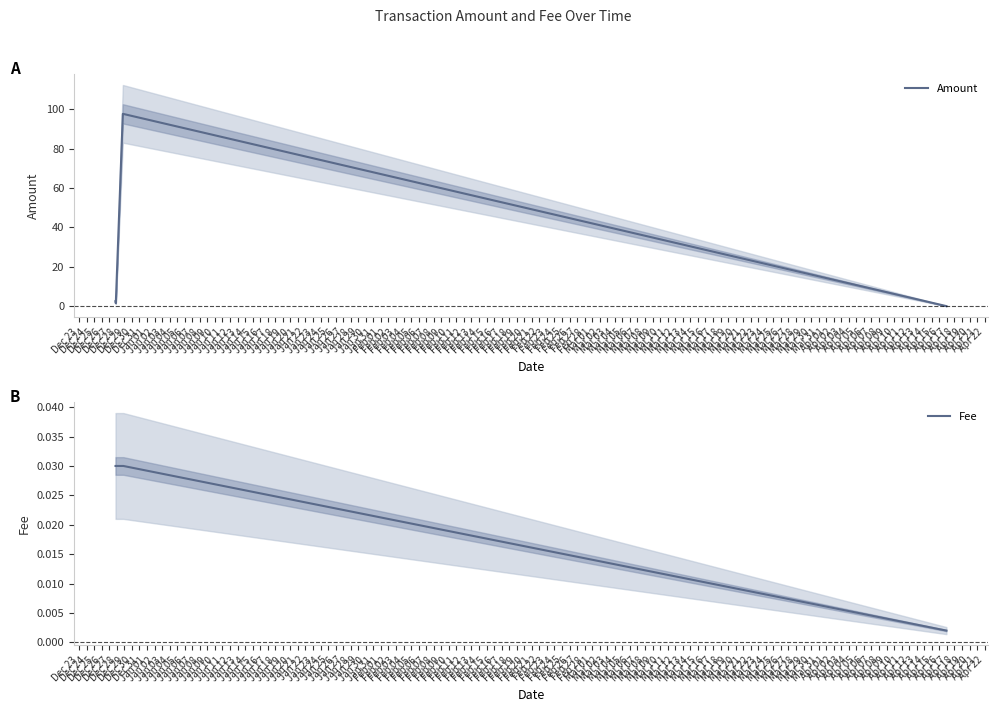

How many distinct data groups are displayed?

2